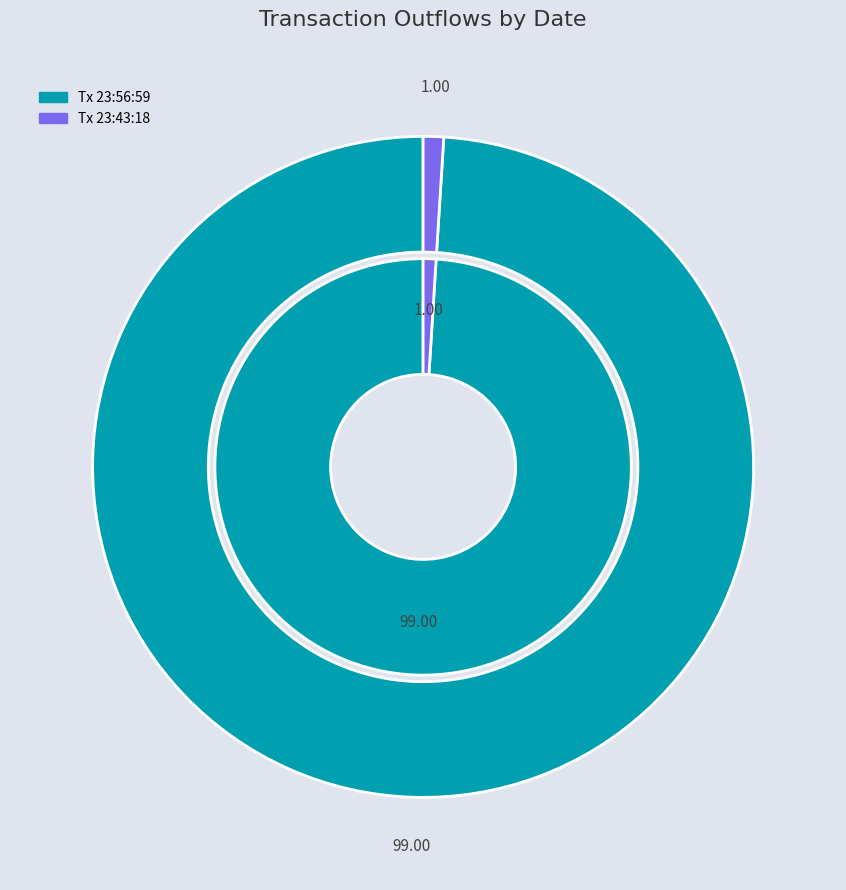

What is the largest slice in the pie chart?

Thu, 07 Sep 2023 23:56:59 GMT